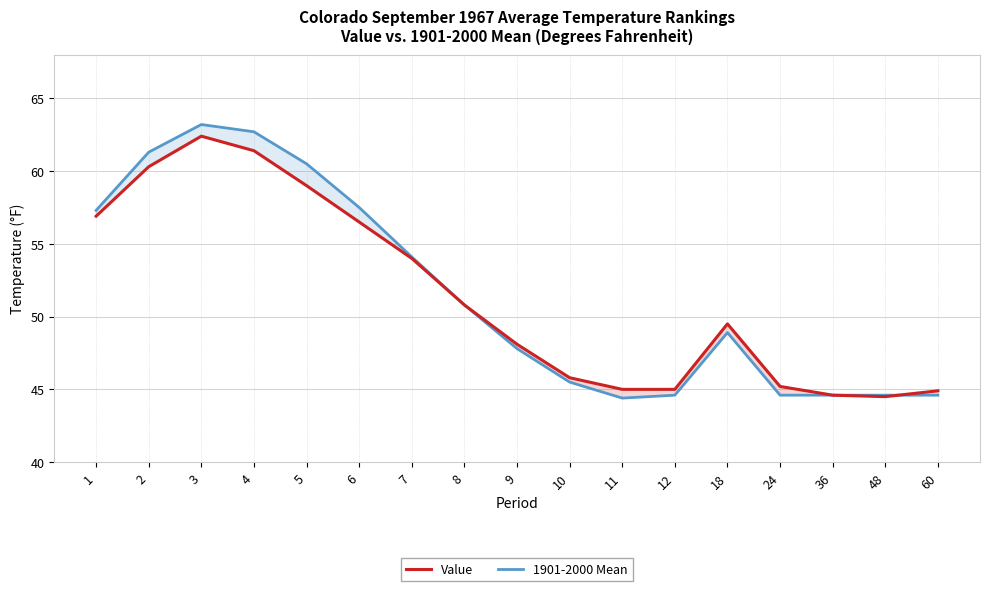

How many lines are shown in the chart?

2